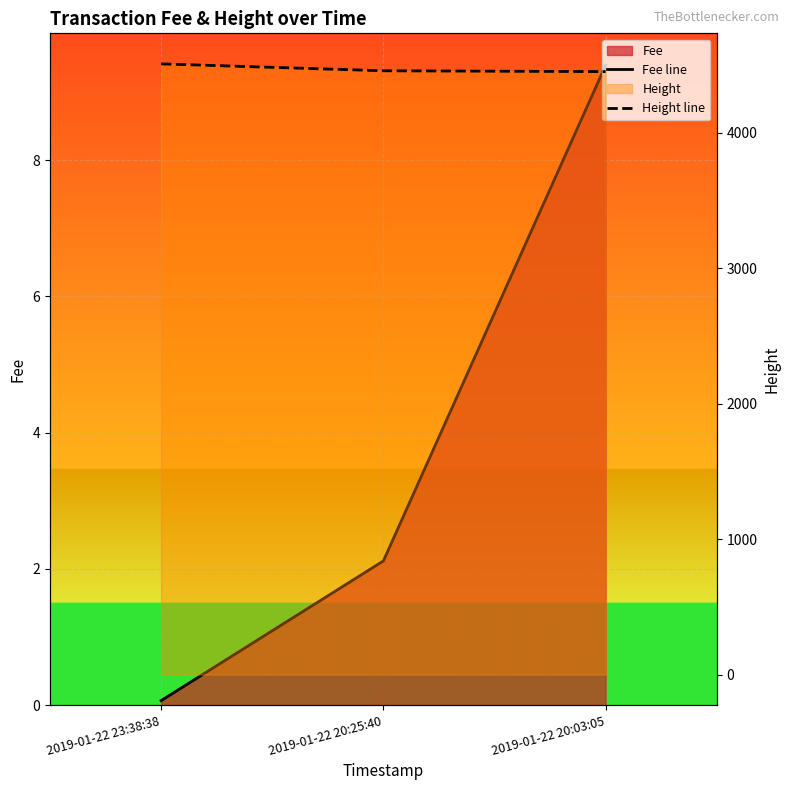

Which series has the widest spread of values?

Height line